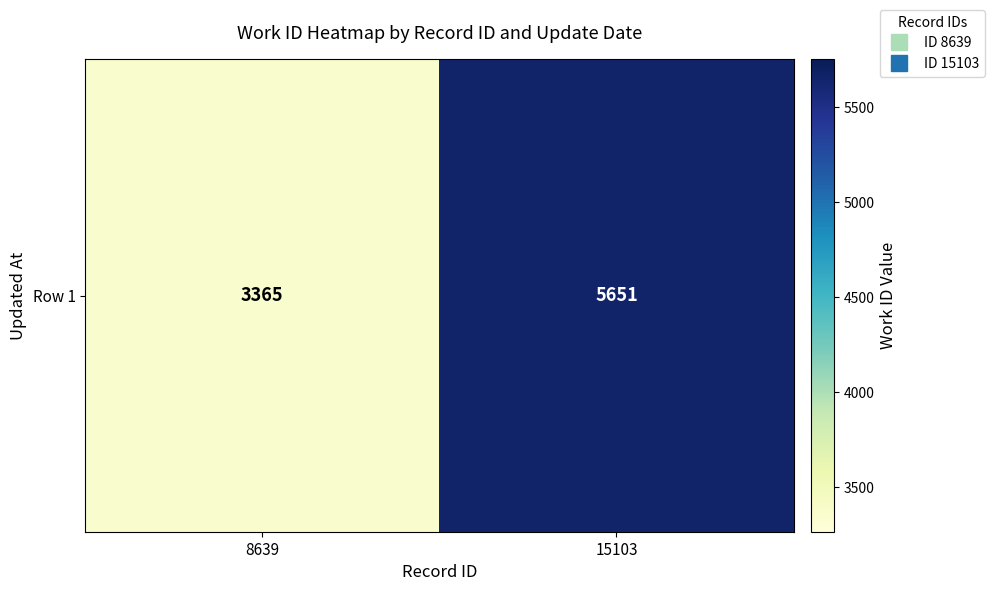

Is it true that the value at 8639 is 3365?

True